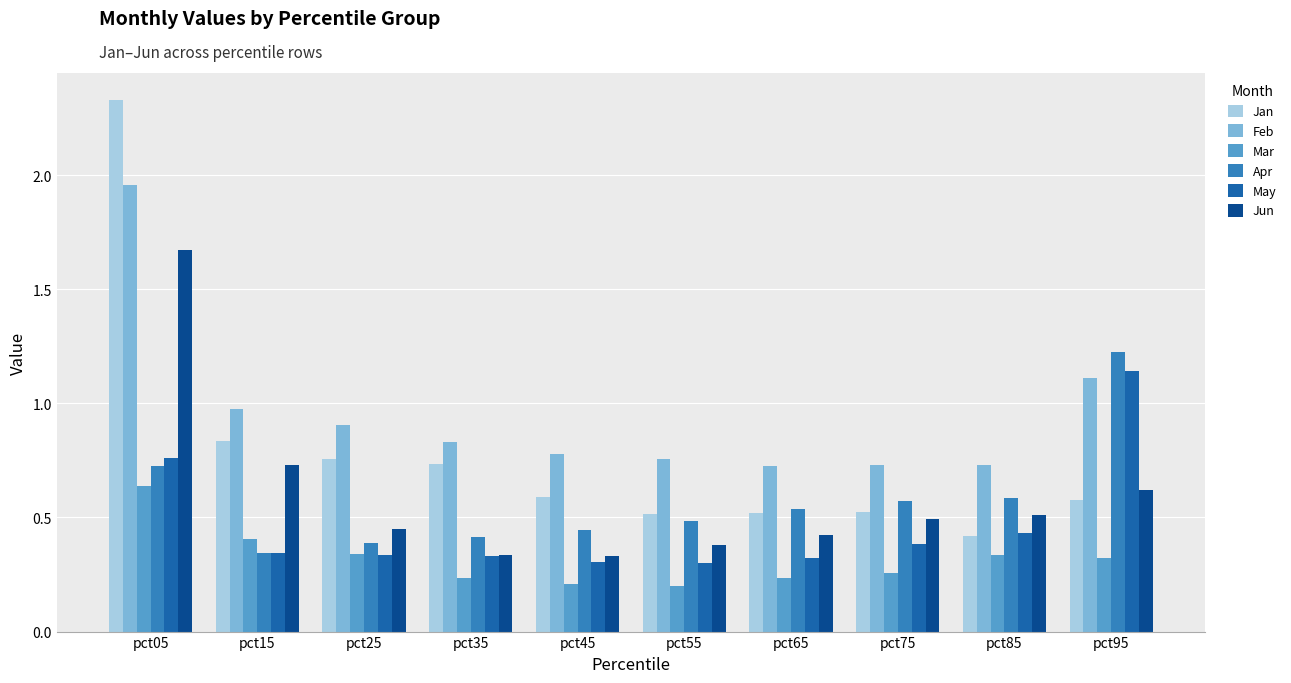

At which category does the chart reach its peak across all series?

pct05